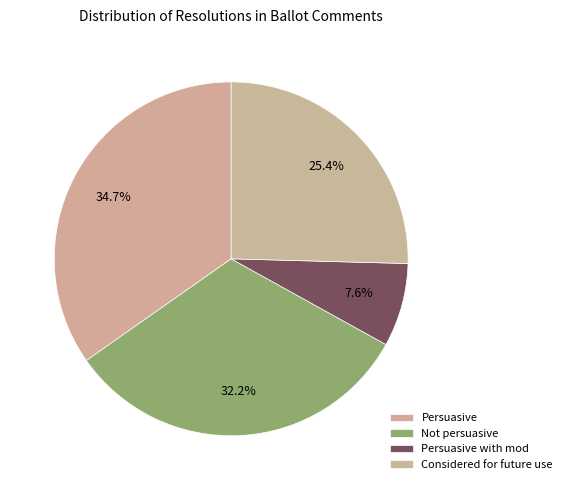

To the nearest percent, what portion does Considered for future use represent?

25%